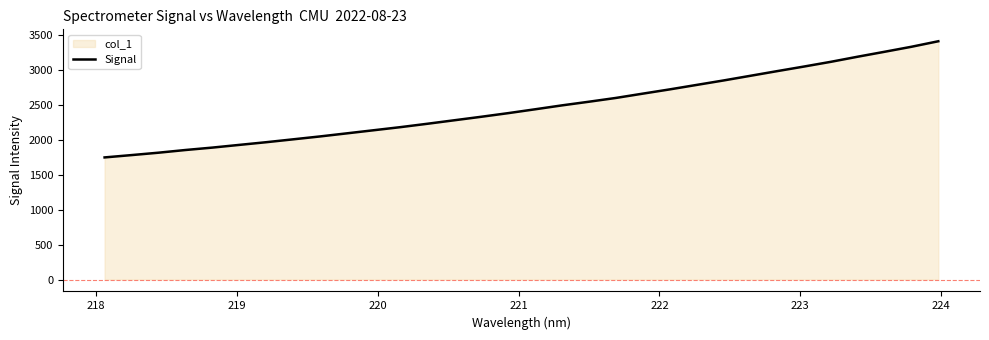

How many lines are shown in the chart?

1